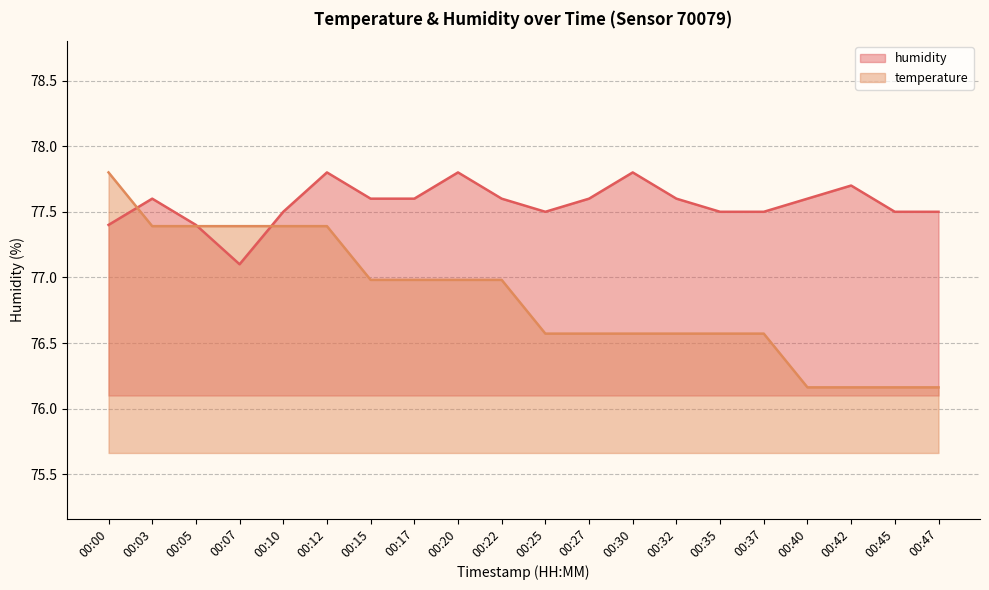

At which category is the sum across all series the highest?

00:00